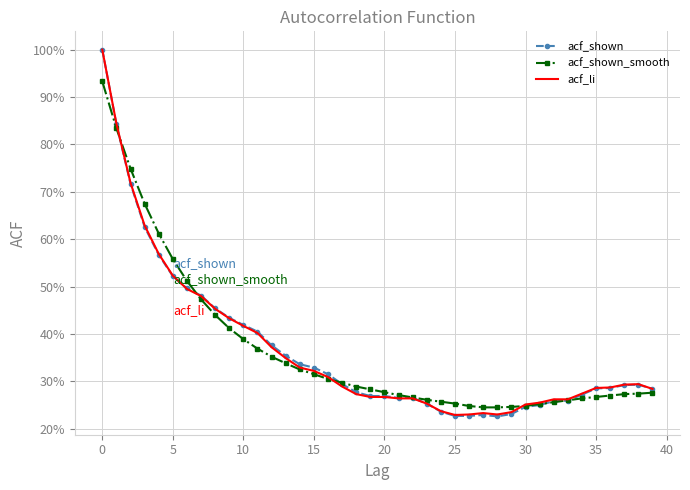

Where is acf_li nearest to the value 0?

25